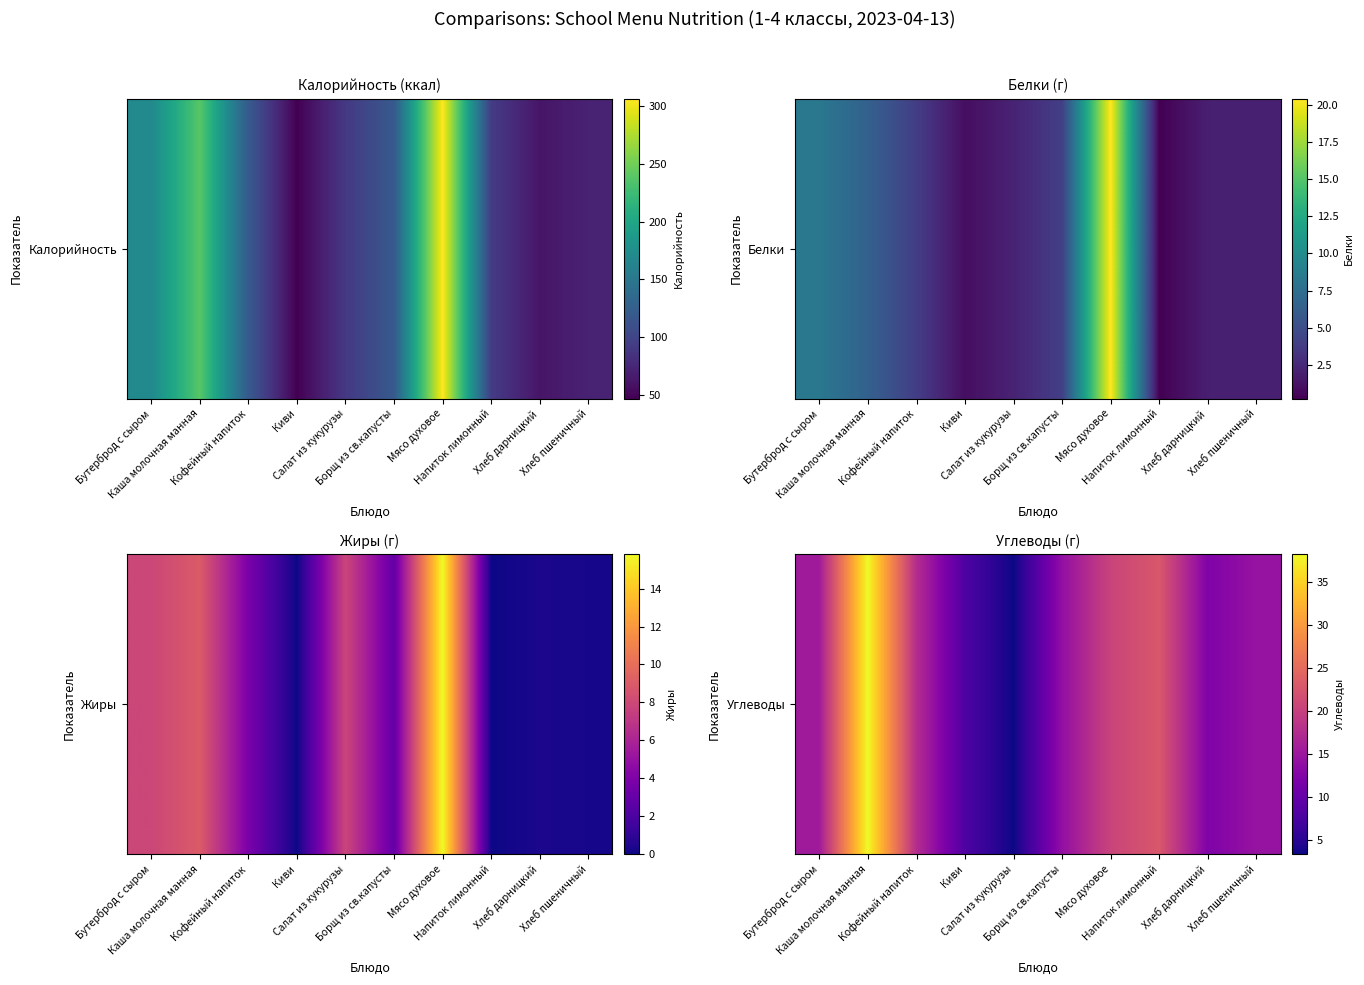

Which label corresponds to the smallest value in the chart?

Салат из кукурузы